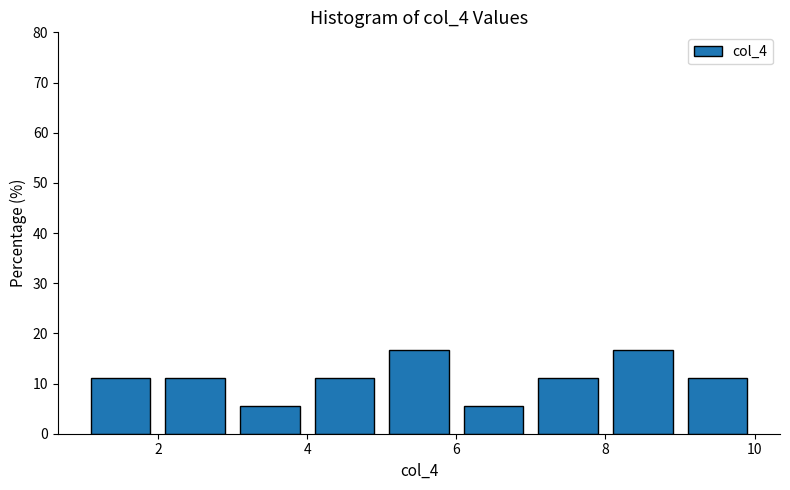

Reading left to right, transcribe this chart: for each bar, give the range it covers on the x-axis and its height. The values are not printed on the chart, so give them approximately, as read against the axis.

1 to 2: 11
2 to 3: 11
3 to 4: 6
4 to 5: 11
5 to 6: 17
6 to 7: 6
7 to 8: 11
8 to 9: 17
9 to 10: 11